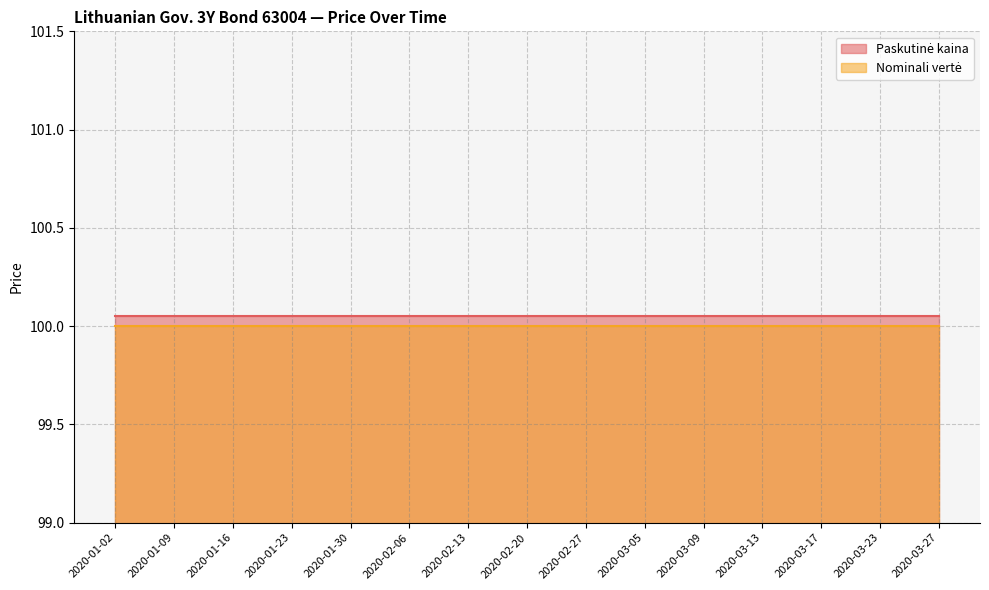

What is the value of the Nominali vertė point at the 7th from the left?

100.0